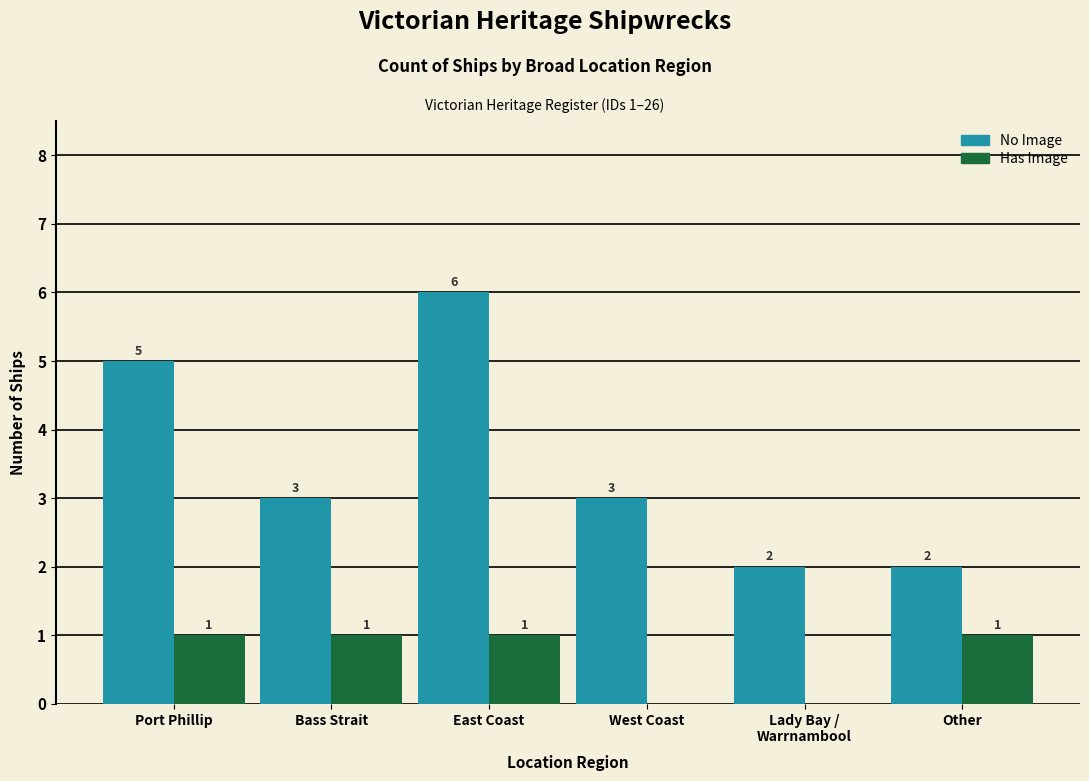

What is the sum of all Has Image values?

4